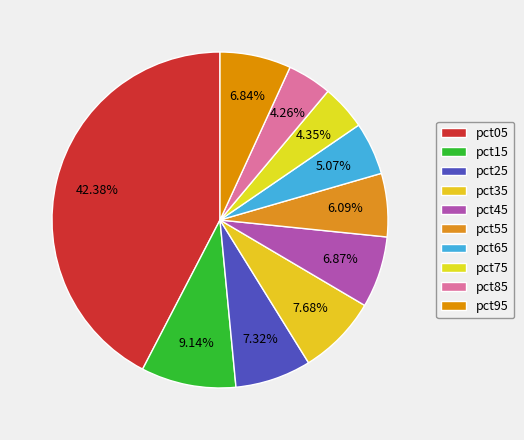

Which slice is the smallest?

pct85